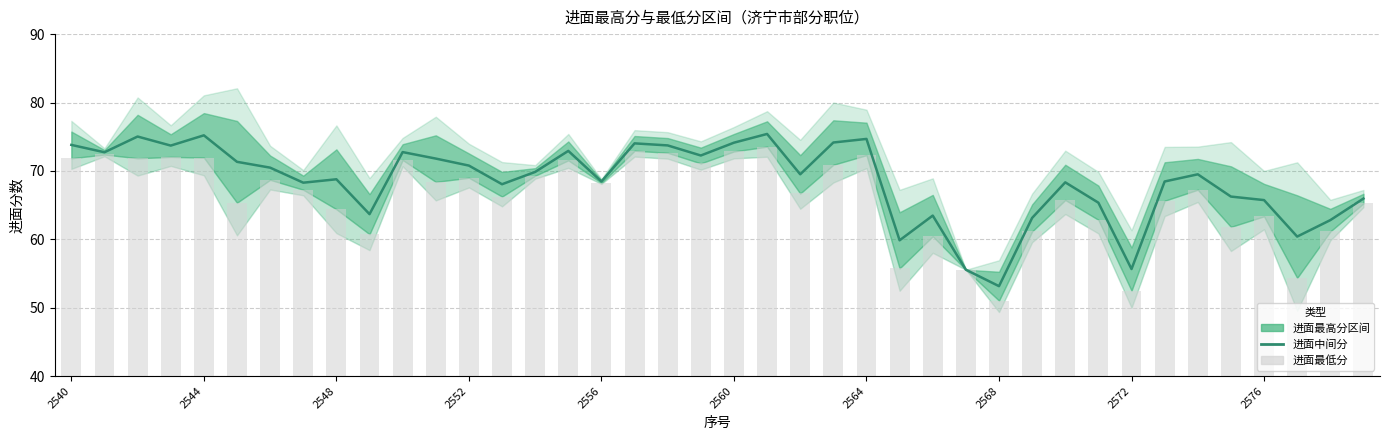

Rank the series at 39 from lowest to highest value.

进面最低分, 进面中间分